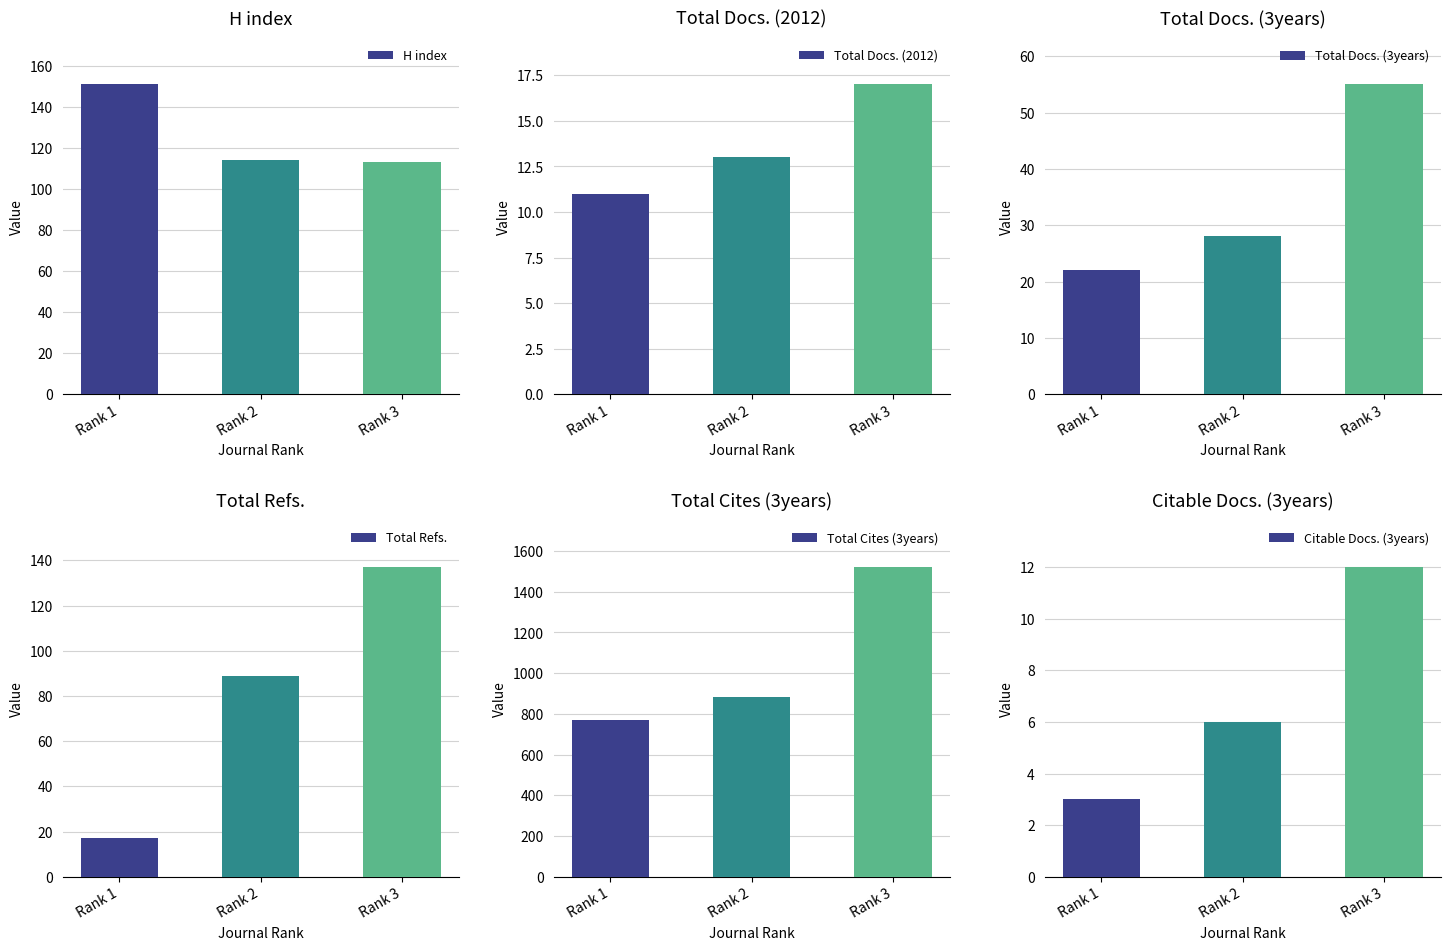

At how many categories does at least one series exceed 540?

3